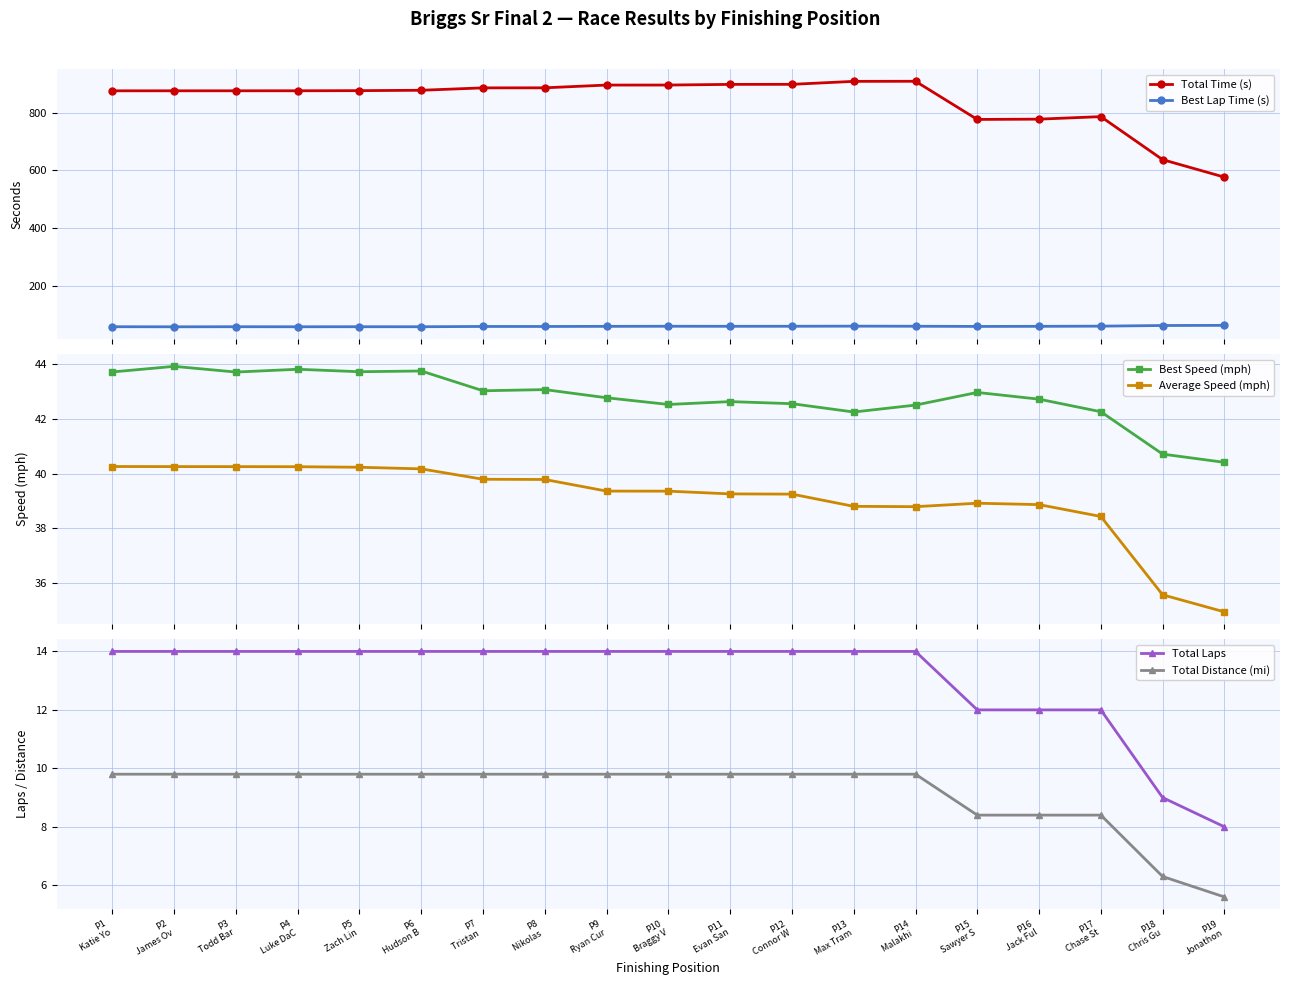

What is the value of the Average Speed (mph) point at the 12th from the left?

39.3